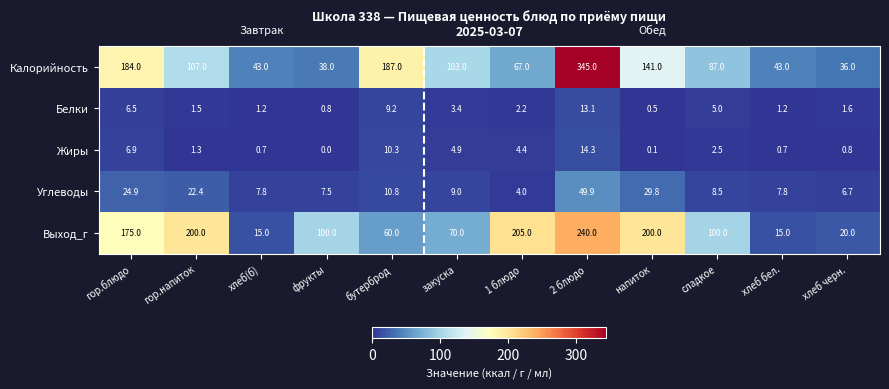

Which series changed the most between гор.напиток and хлеб черн.?

Выход_г